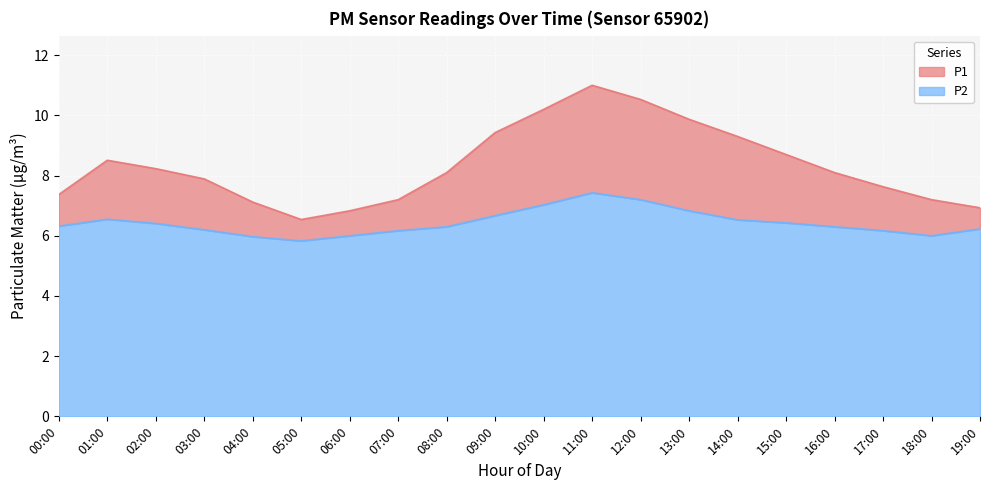

How many interior local valleys does the P1 series have?

1